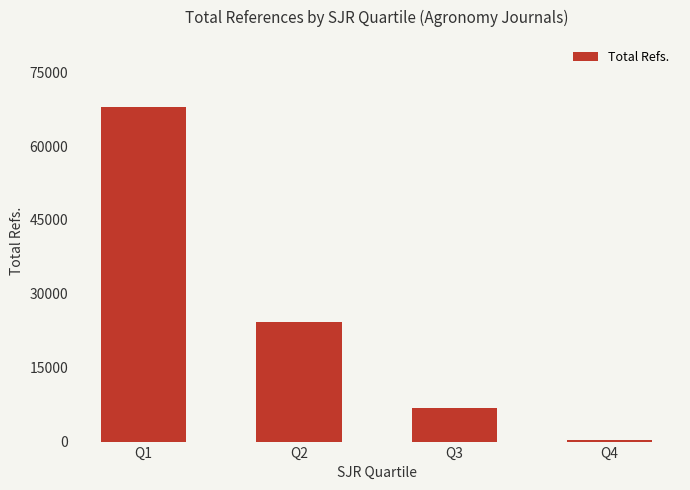

What is the value of the 1st bar from the left?

67970